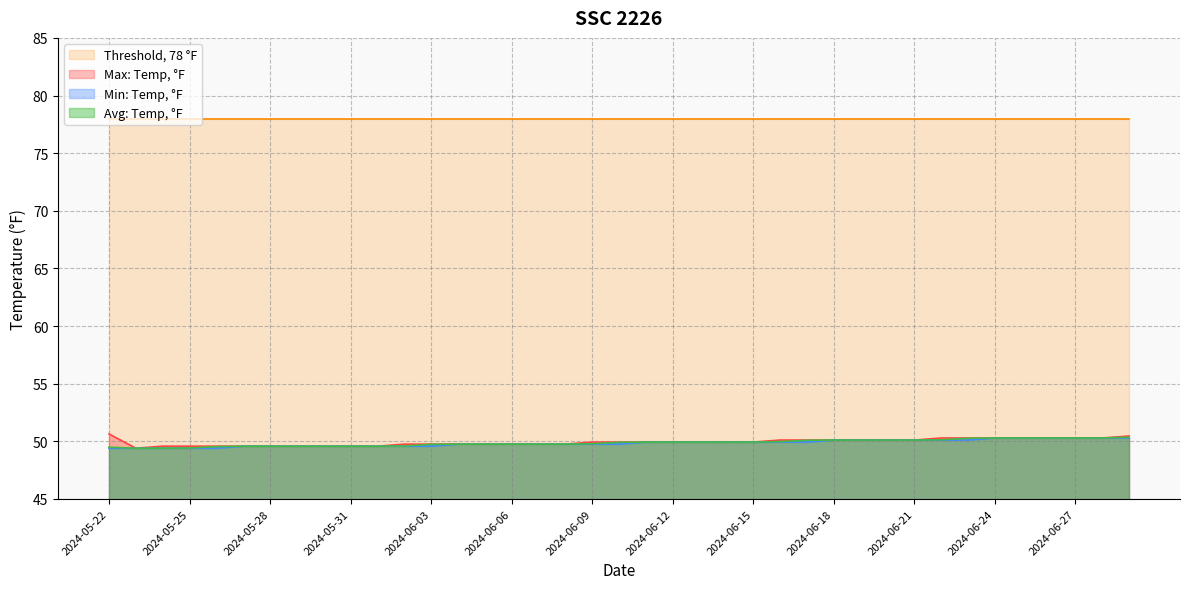

Rank the series by their maximum value, from lowest to highest.

Min: Temp, °F, Avg: Temp, °F, Max: Temp, °F, Threshold, 78 °F